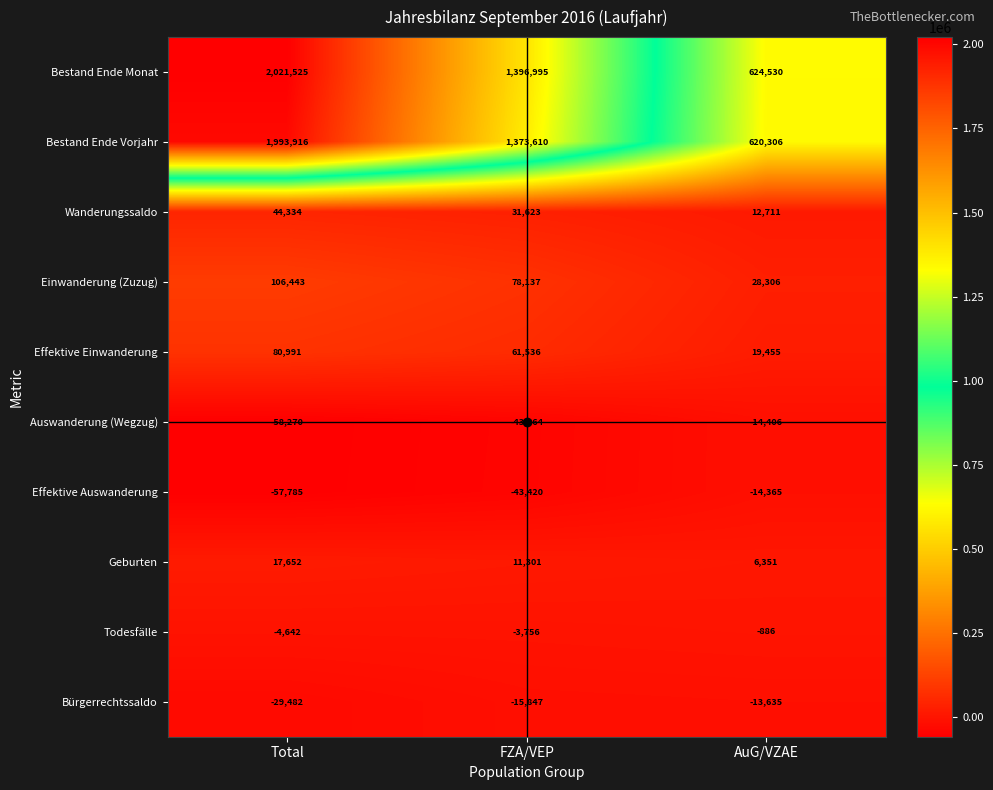

What is the smallest value displayed?

-58270